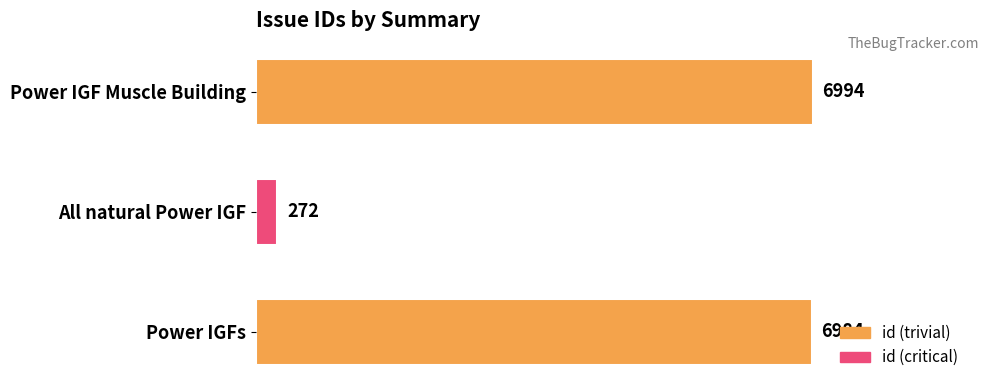

The chart shows a value of 6984 at Power IGFs. True or false?

True